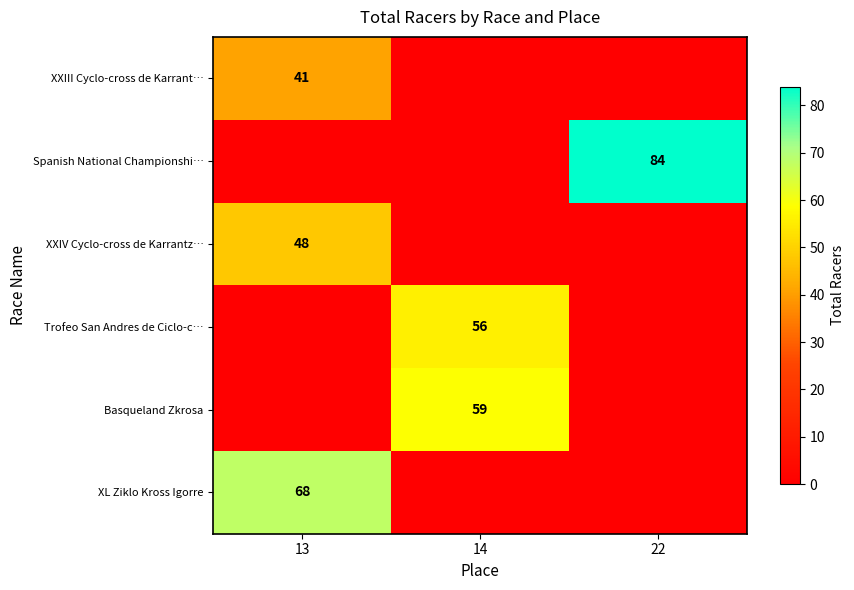

Between 22 and 14, which is larger?

22